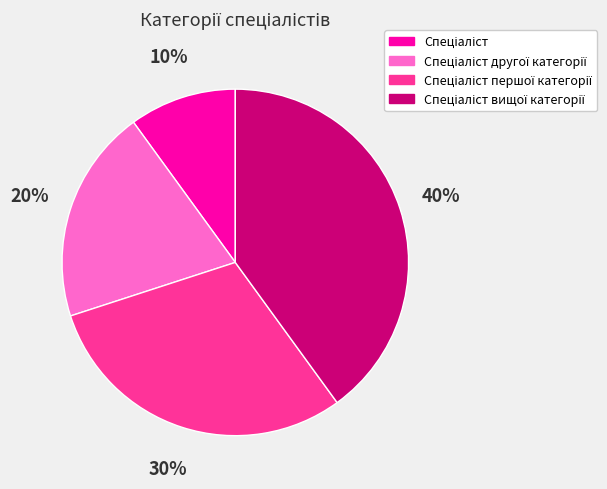

Does any single category account for the majority?

No